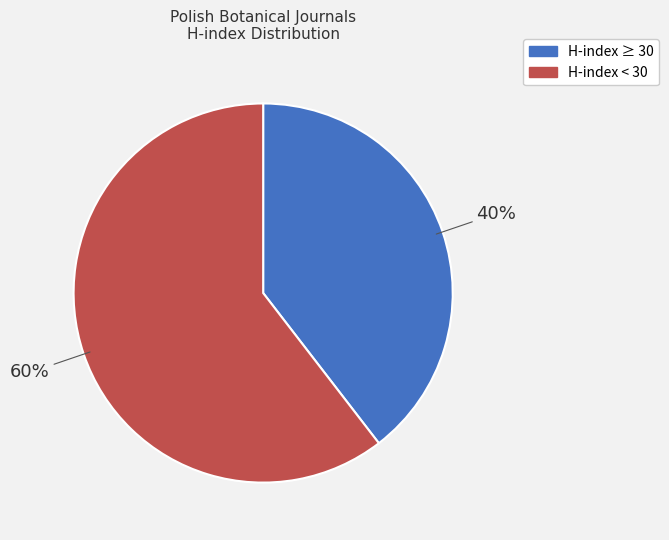

Is there any slice that represents more than half of the pie?

Yes